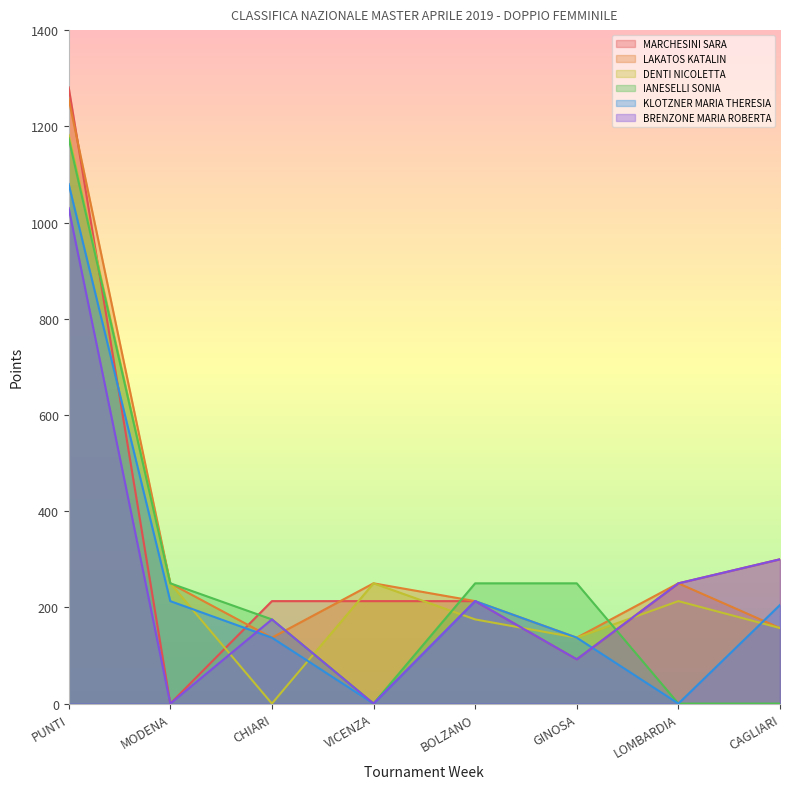

What is the maximum value shown in the chart?

1281